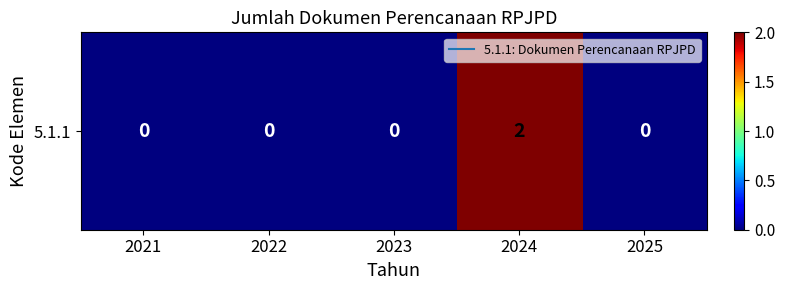

Reading left to right, extract all data points from this chart.

0	0	0	2	0